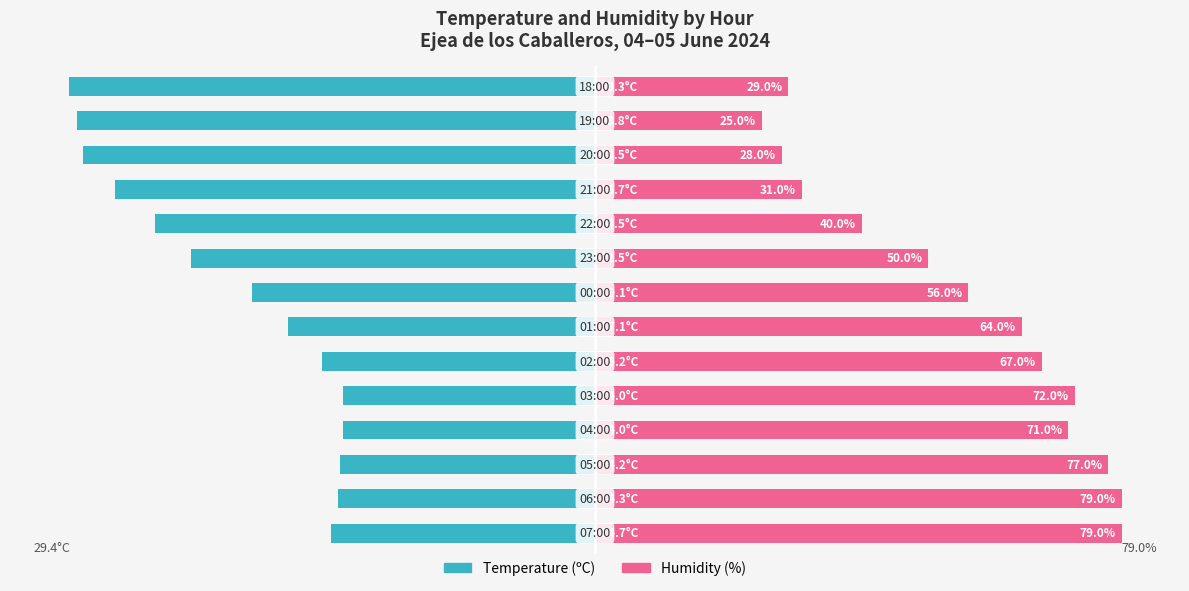

Are the bars horizontal?

Yes